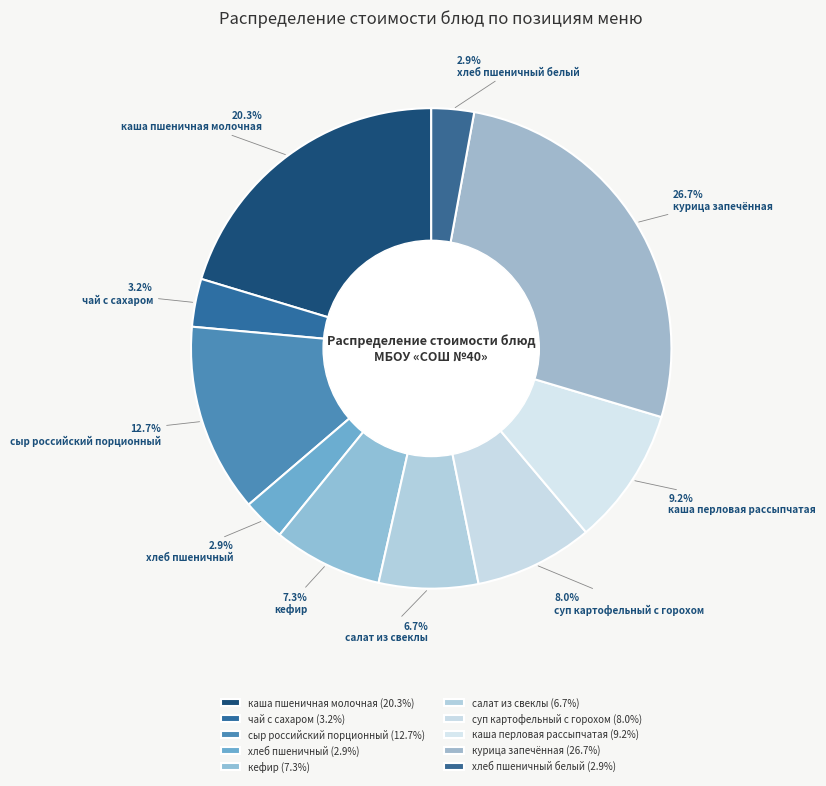

Which slice is the largest?

курица запечённая